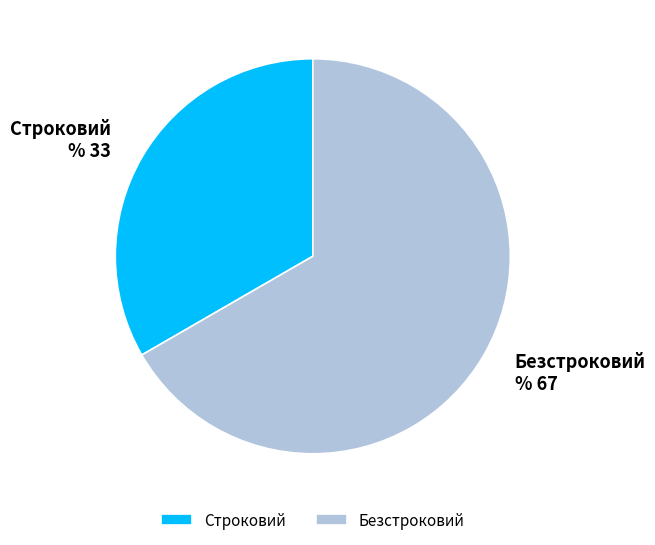

Is it true that Безстроковий is 60% of the pie?

False